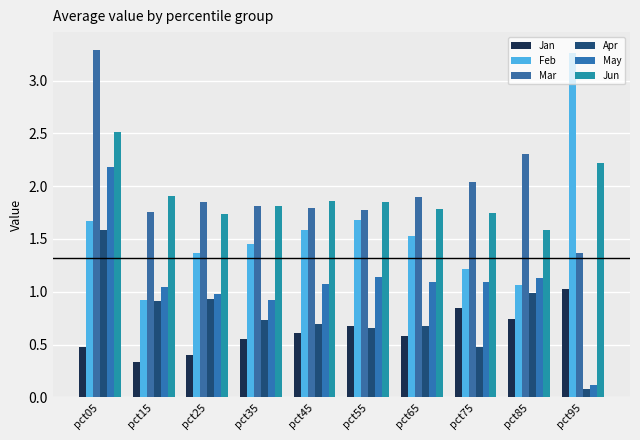

What is the sum of all May values?

10.8